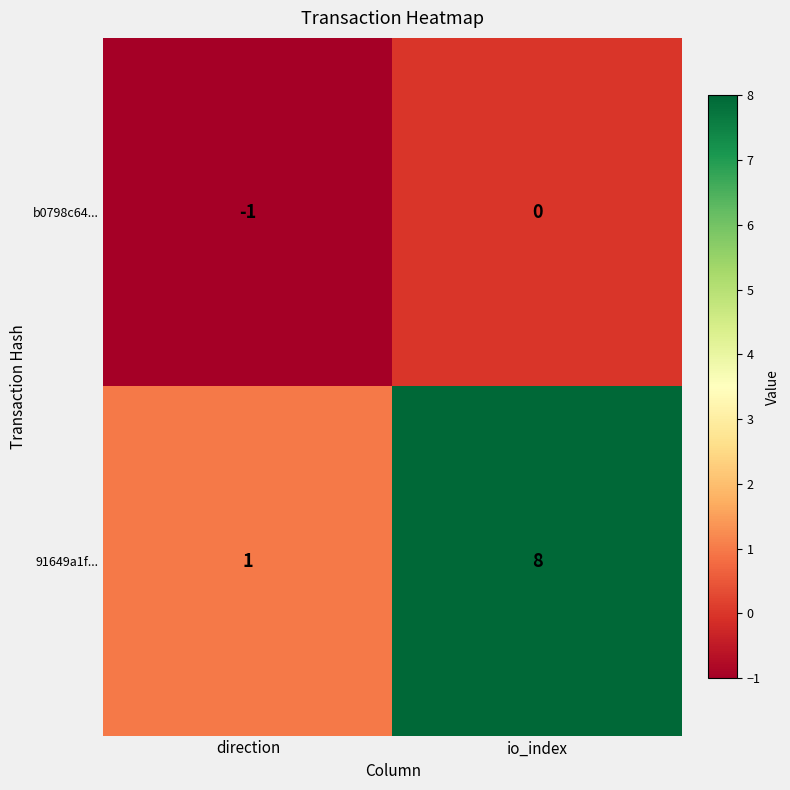

At which label is 91649a1f... closest to 4?

direction